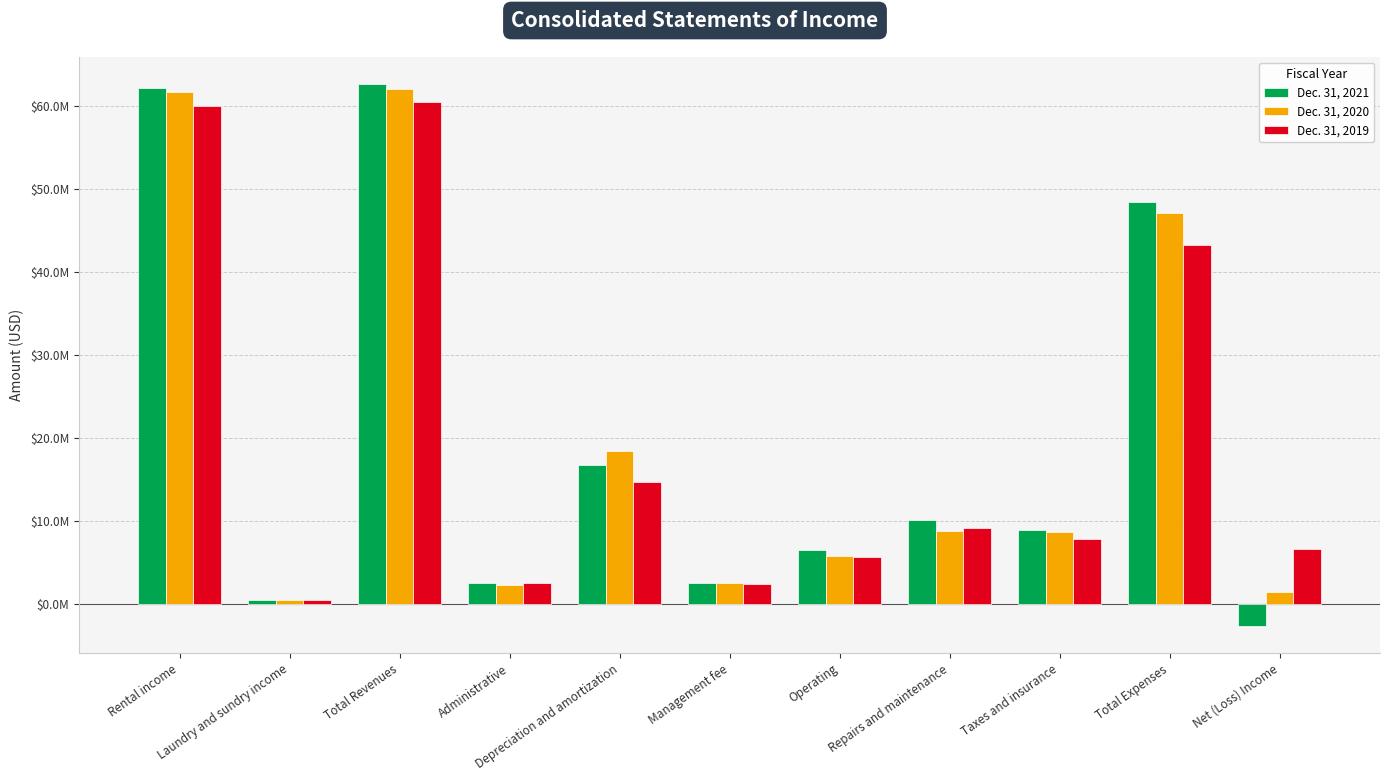

What is the sum of the Dec. 31, 2020 values at Operating and Total Revenues?

67868870